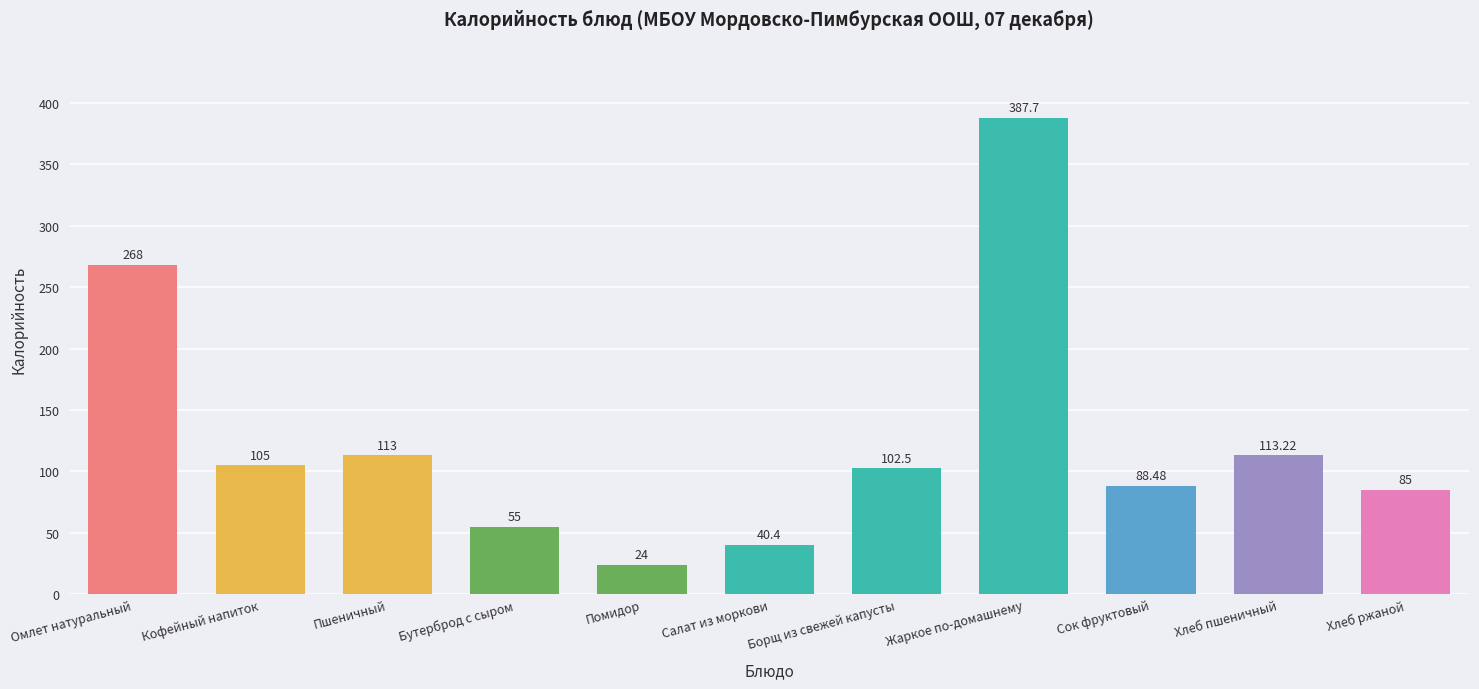

Rank the categories by value from lowest to highest.

Помидор, Салат из моркови, Бутерброд с сыром, Хлеб ржаной, Сок фруктовый, Борщ из свежей капусты, Кофейный напиток, Пшеничный, Хлеб пшеничный, Омлет натуральный, Жаркое по-домашнему